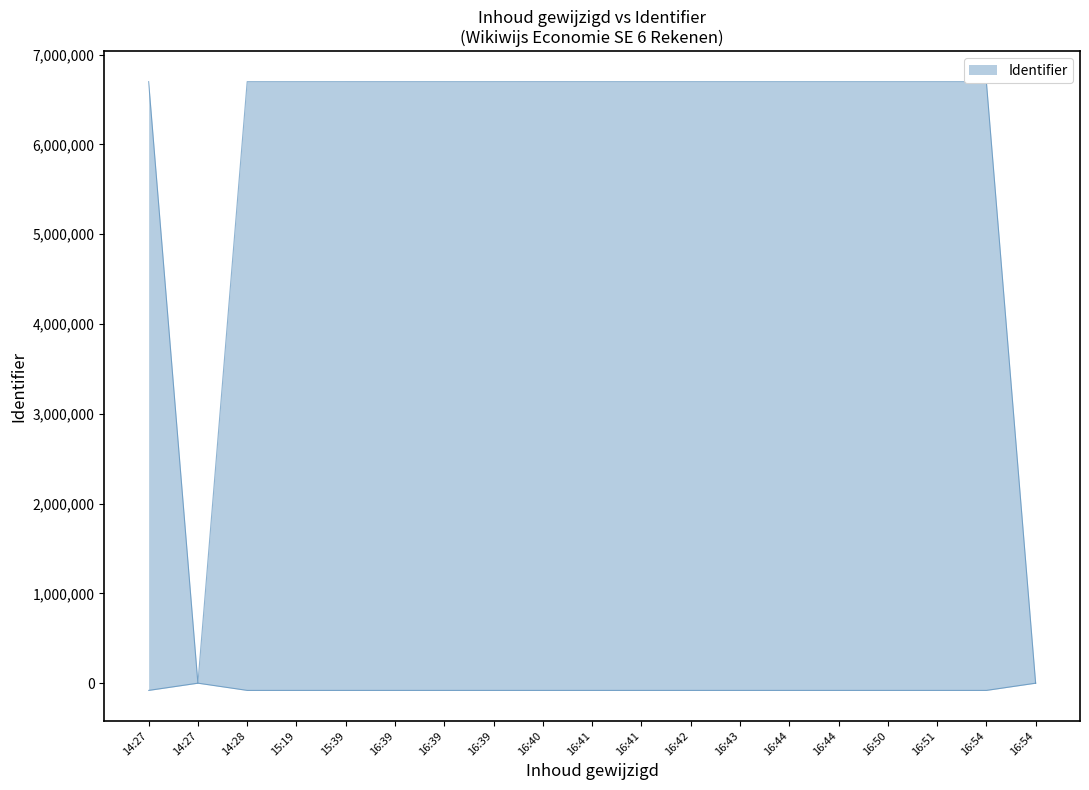

What is the difference between the values at 14:27 and 14:28?

6699706